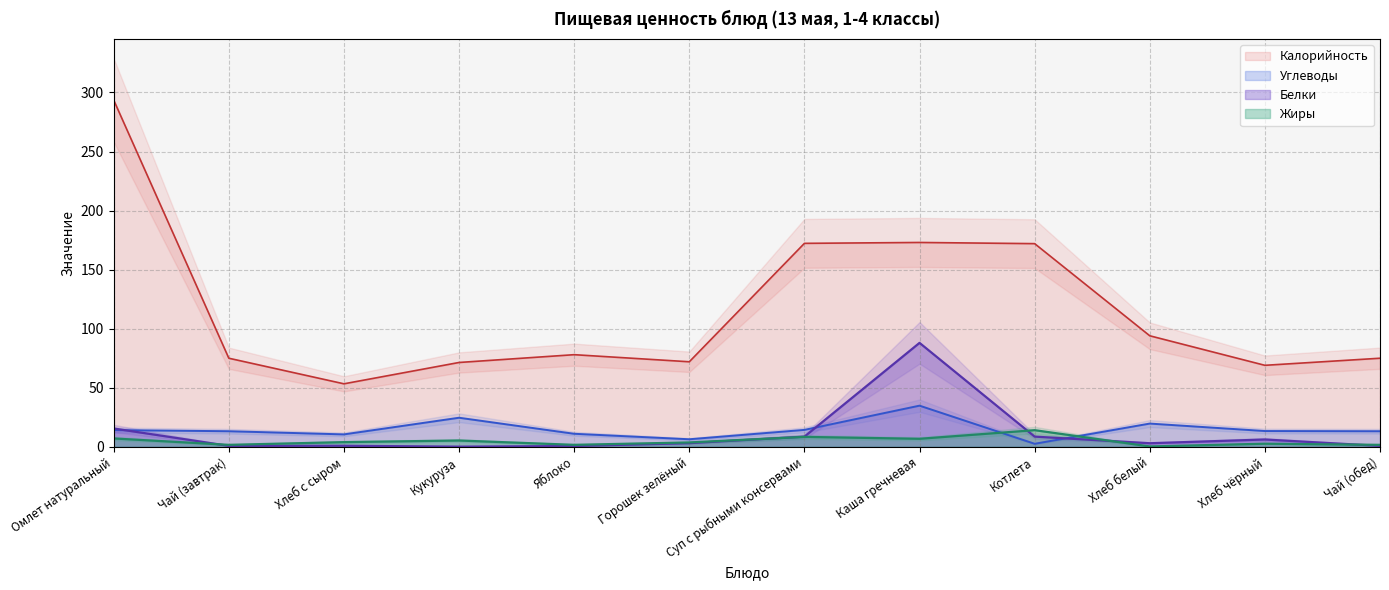

After their last crossing, which series has the higher values: Белки or Углеводы?

Углеводы